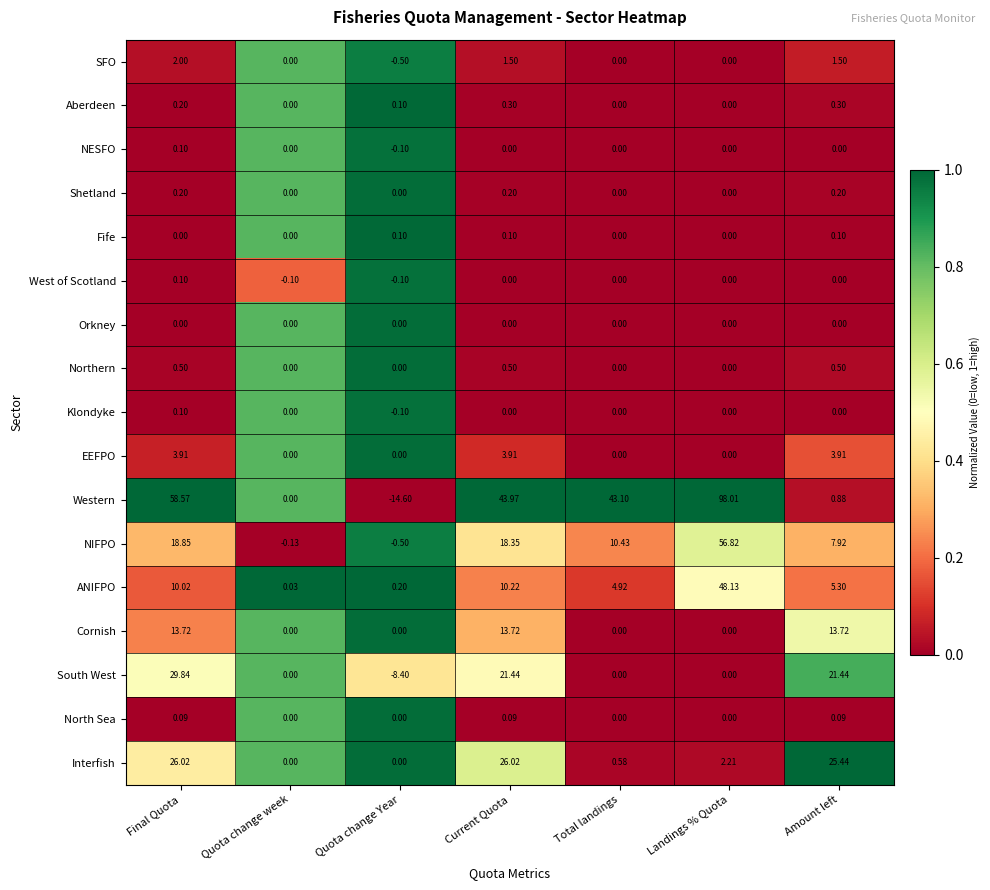

Which series has the largest range (max minus min)?

Western